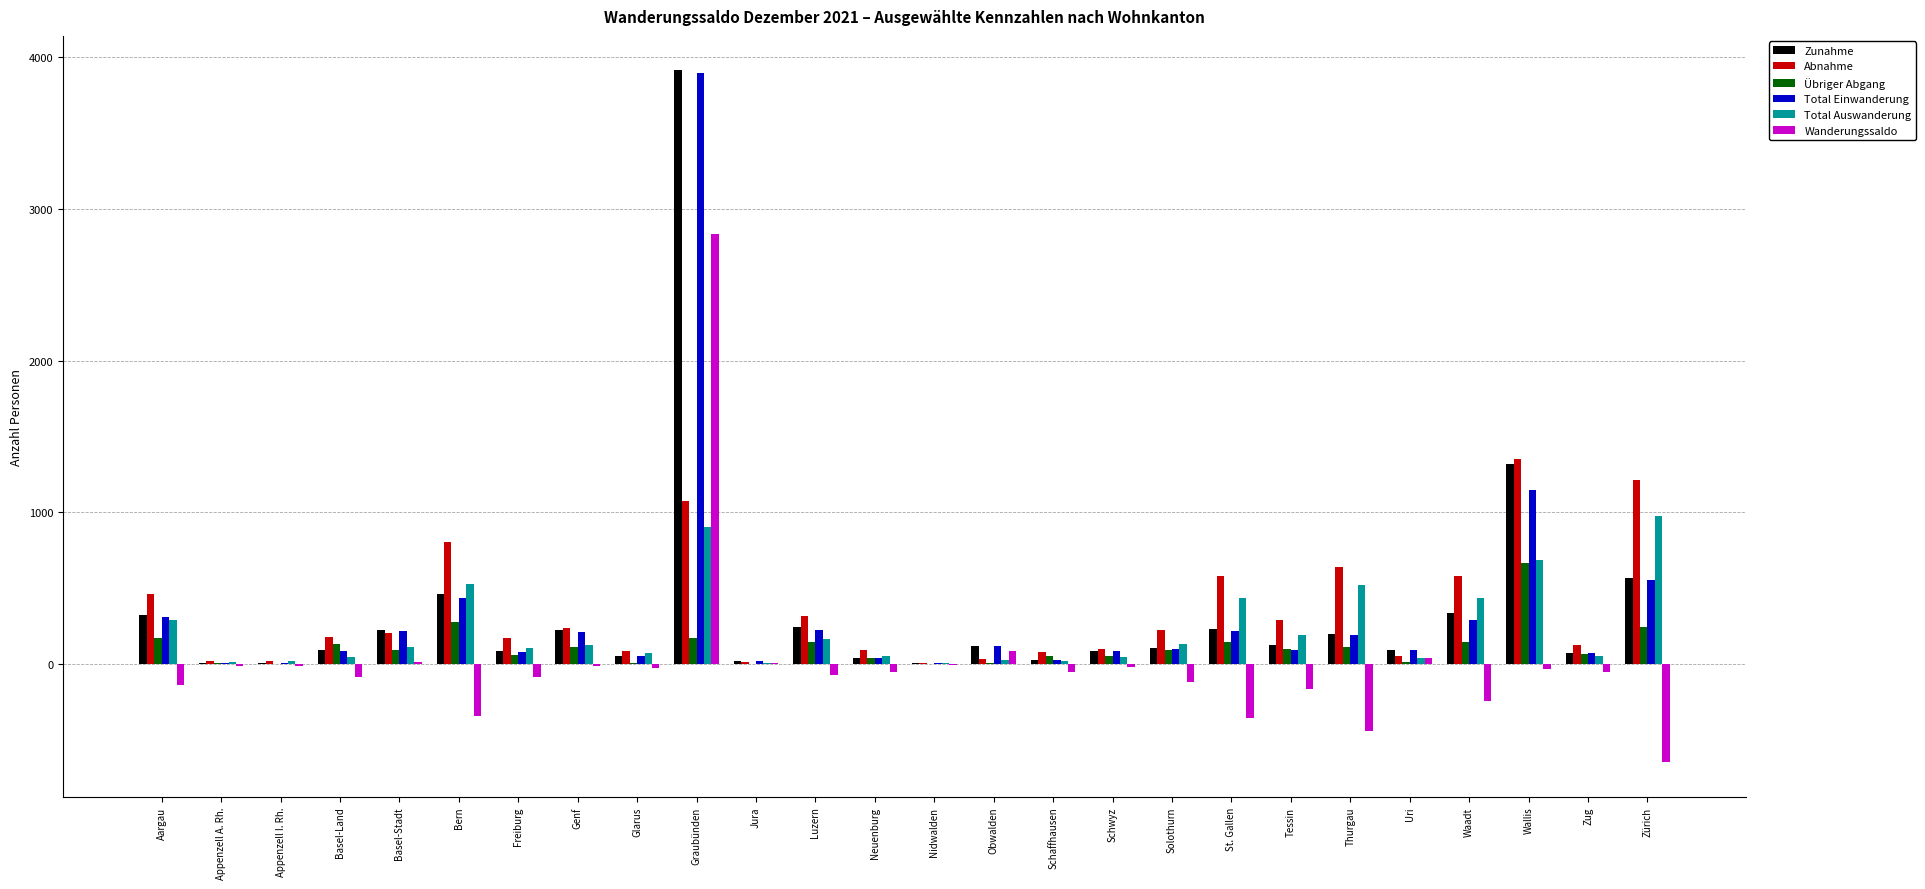

How many groups of bars are there?

26